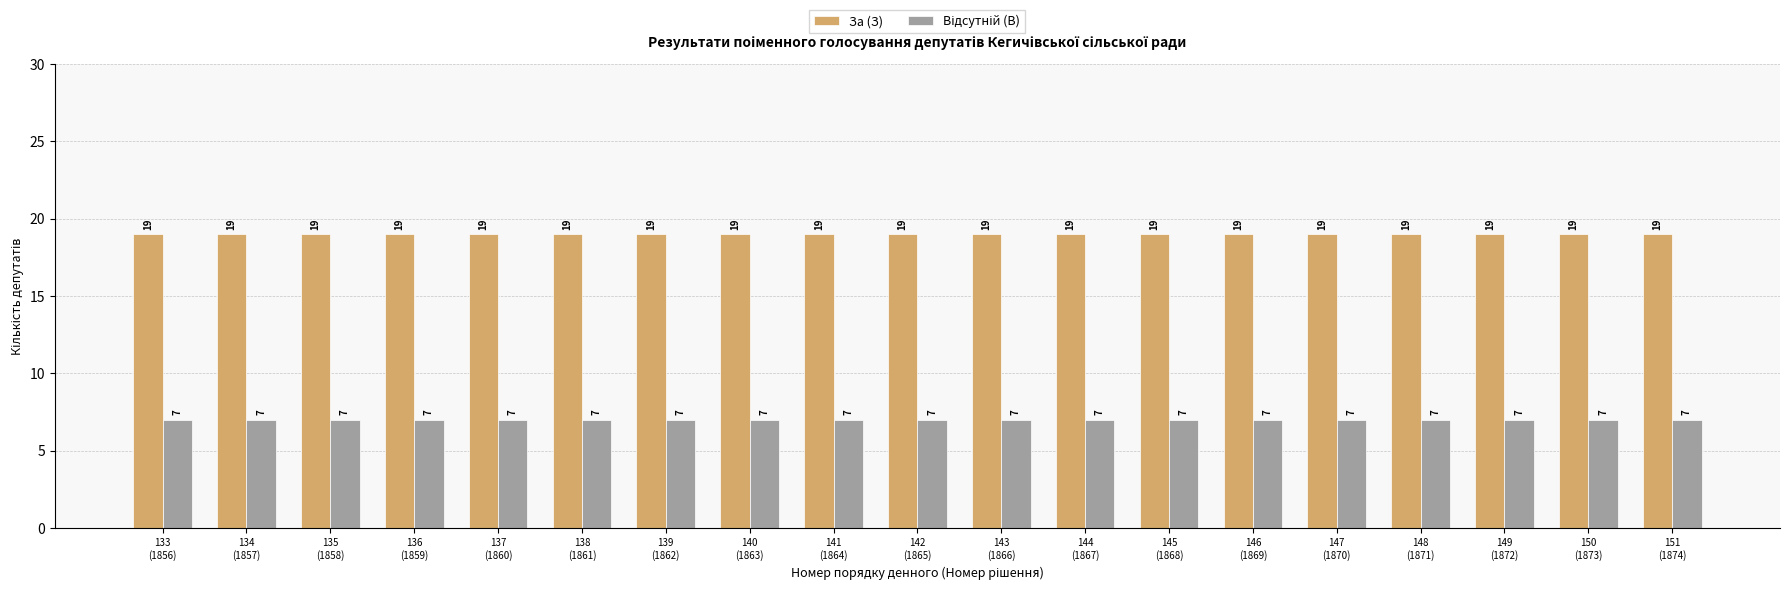

What is the minimum value shown in the chart?

7